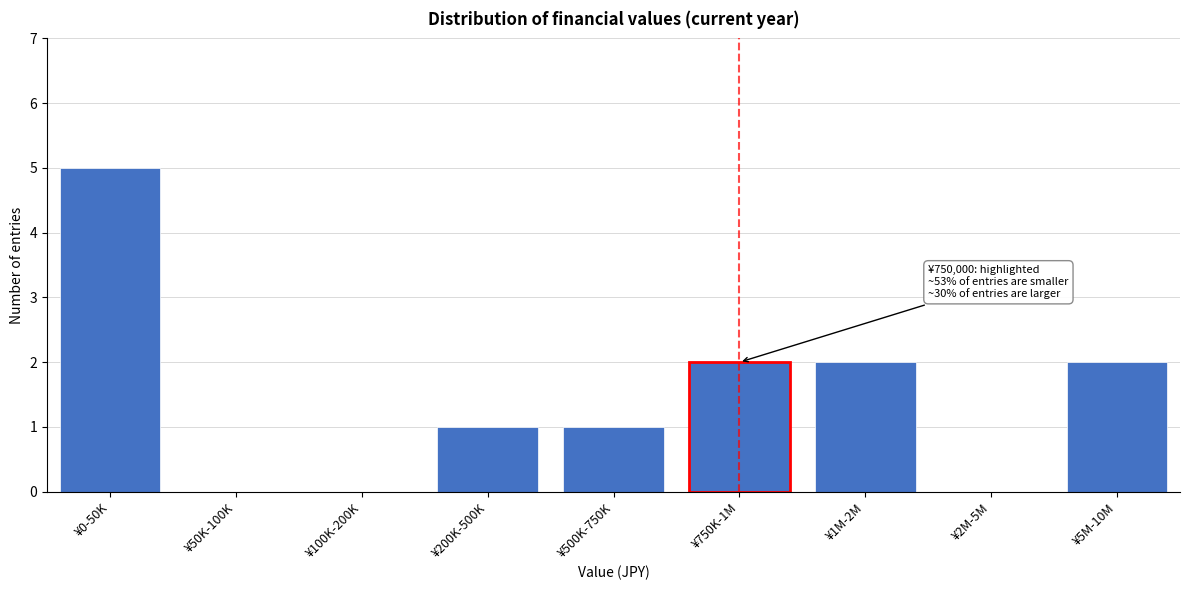

Reading left to right, what are all the values shown in this chart?

¥0-50K=5	¥50K-100K=0	¥100K-200K=0	¥200K-500K=1	¥500K-750K=1	¥750K-1M=2	¥1M-2M=2	¥2M-5M=0	¥5M-10M=2